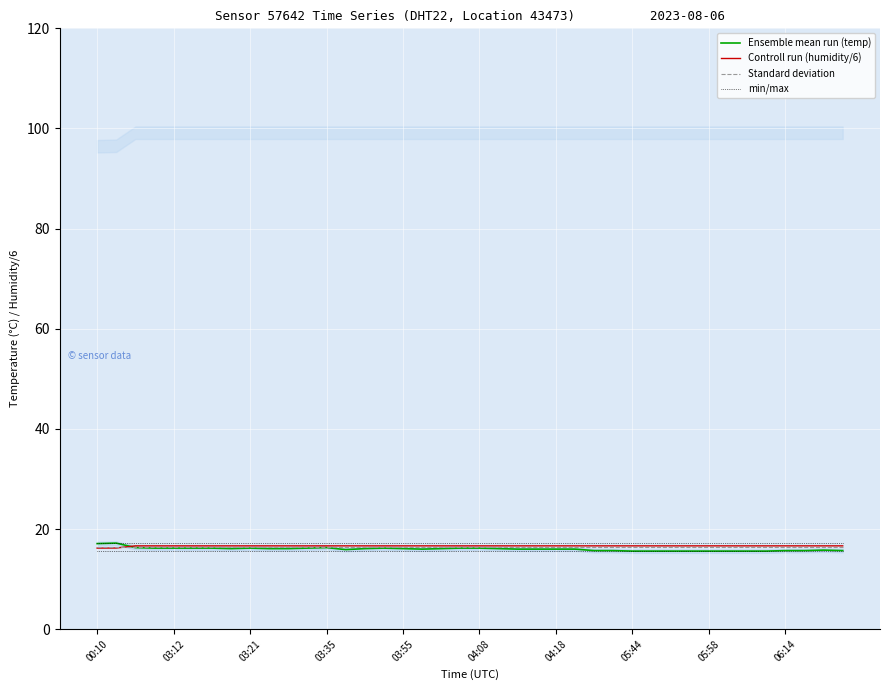

What is the maximum value for Controll run (humidity/6)?

16.7